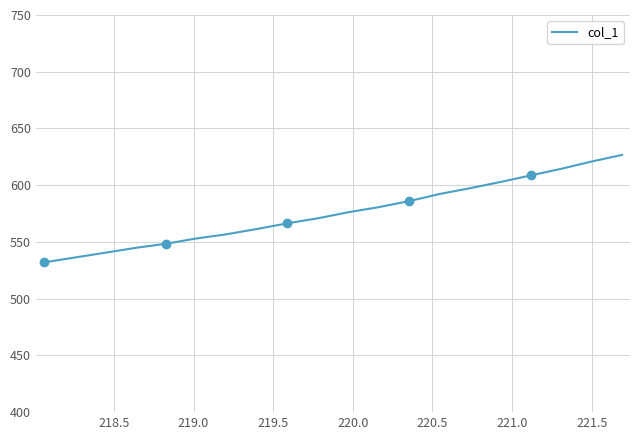

What is the maximum value shown in the chart?

626.7